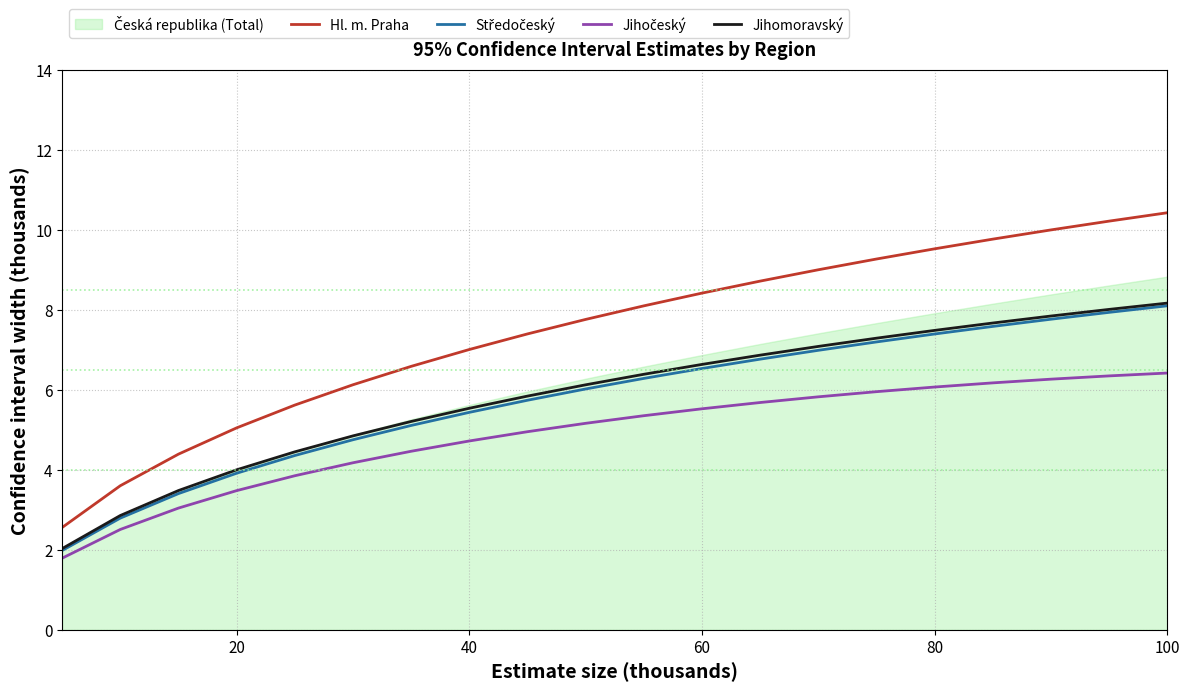

Does the chart display data point markers on the line(s)?

No